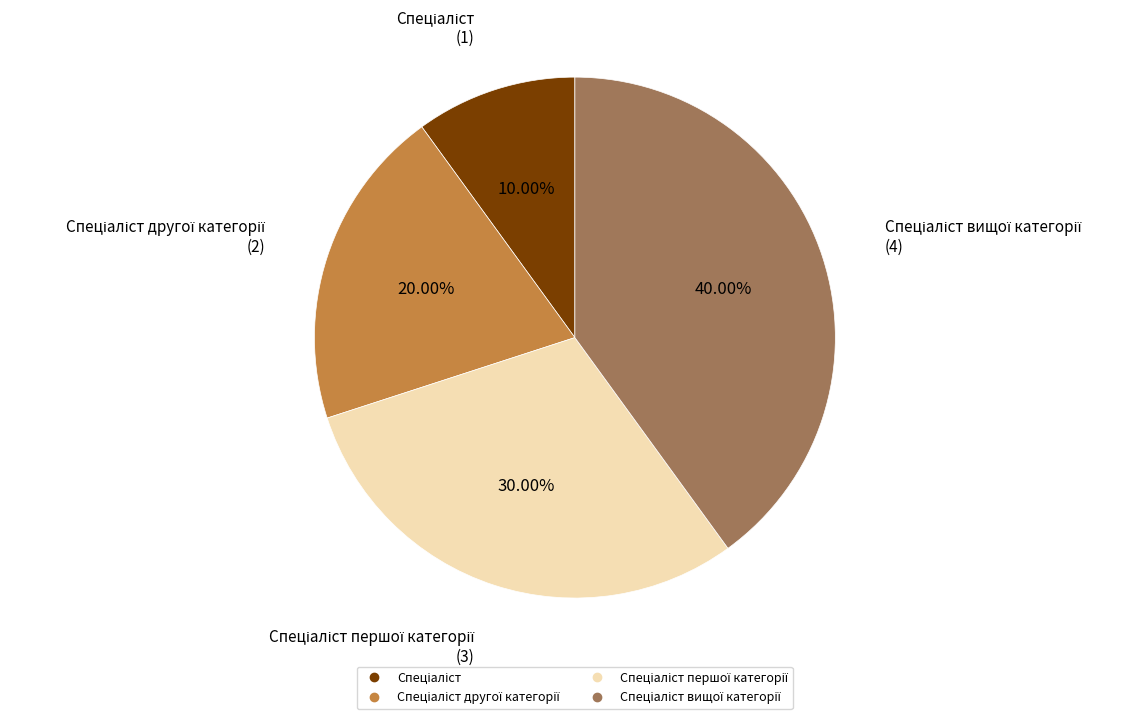

Is there a majority slice in this chart?

No